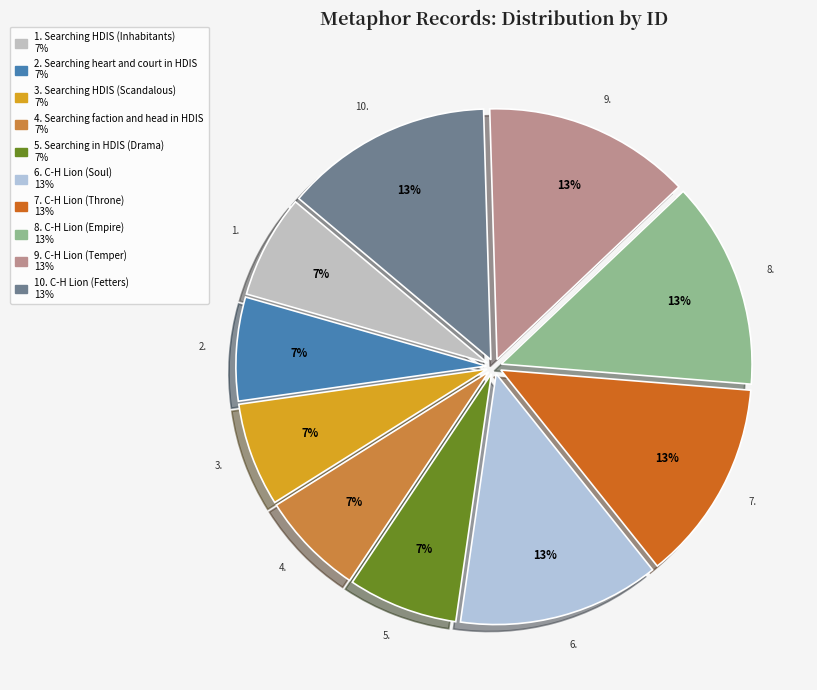

Count the number of slices in the pie.

10